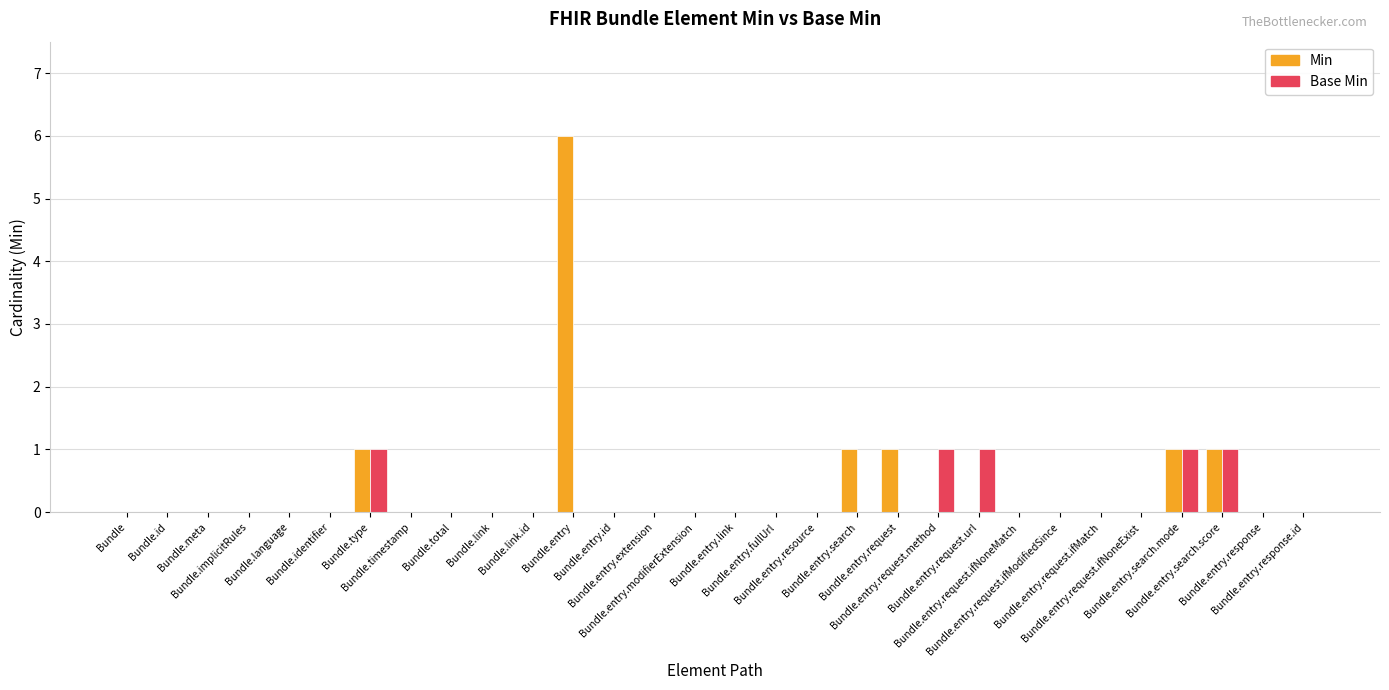

What is the maximum value shown in the chart?

6